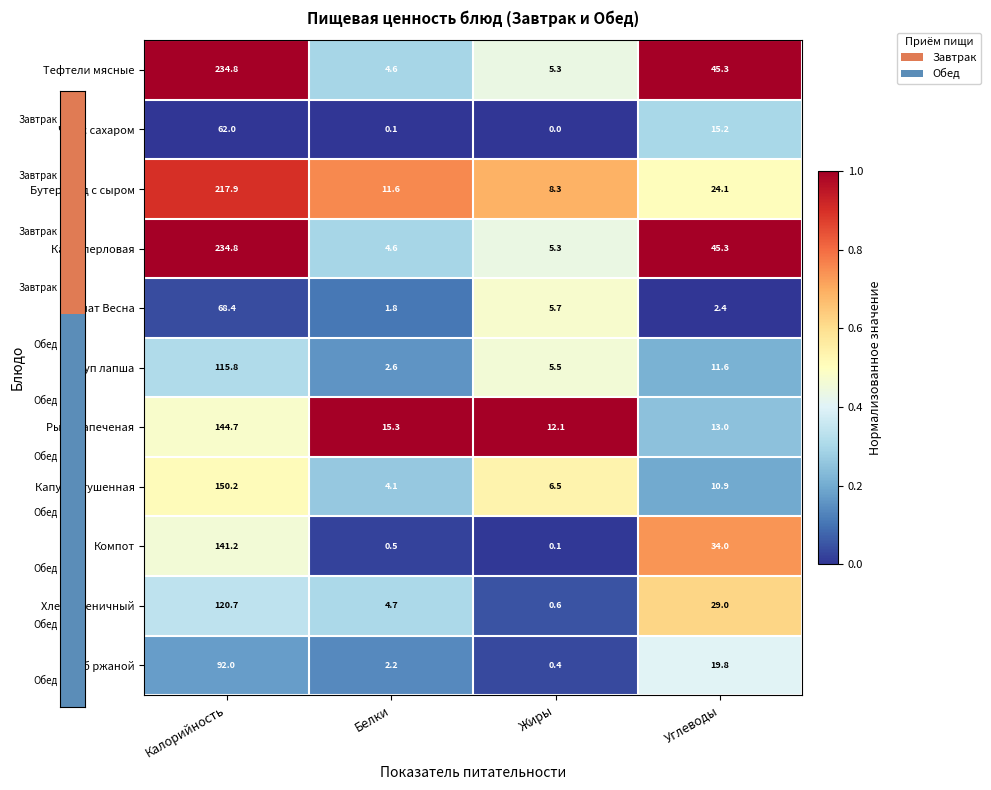

What value does the Хлеб пшеничный series have at Белки?

4.7